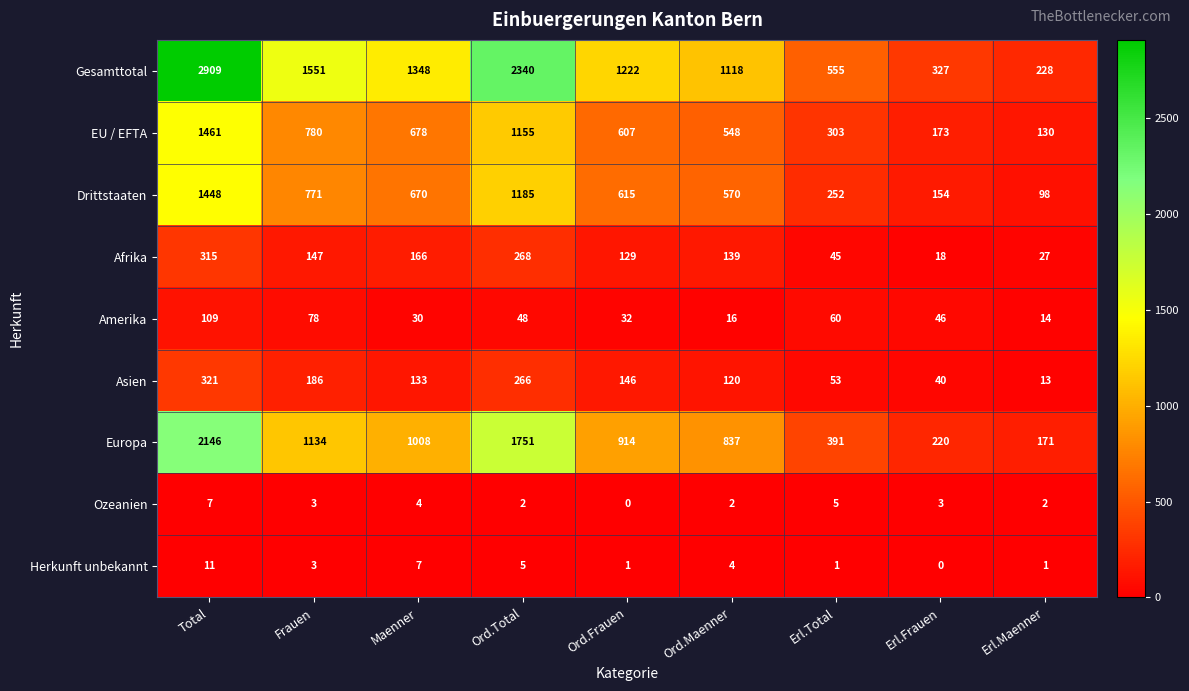

What is the difference between the highest and lowest values at Erl.Maenner?

227